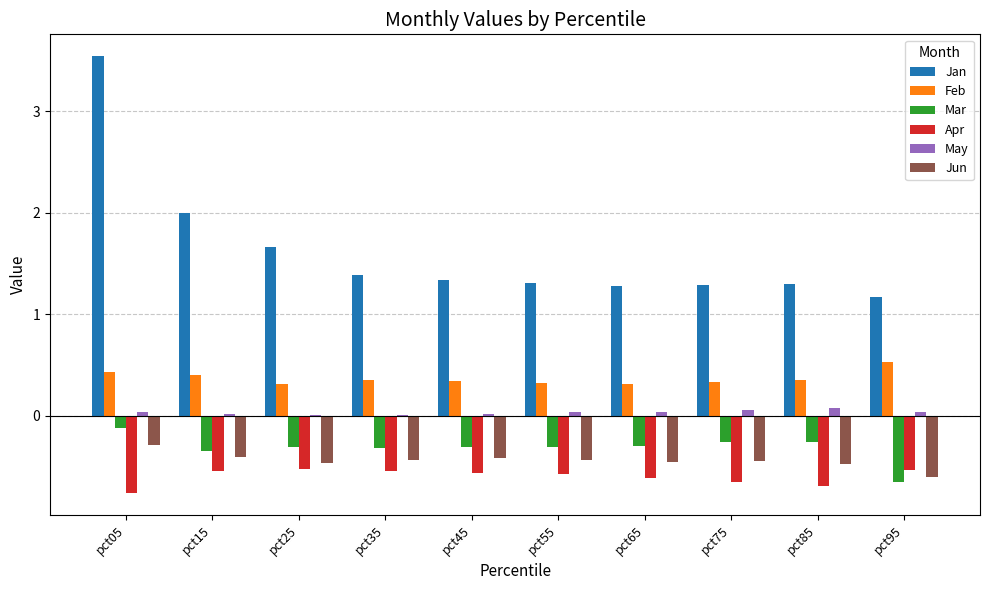

Which series has the largest total across all categories?

Jan